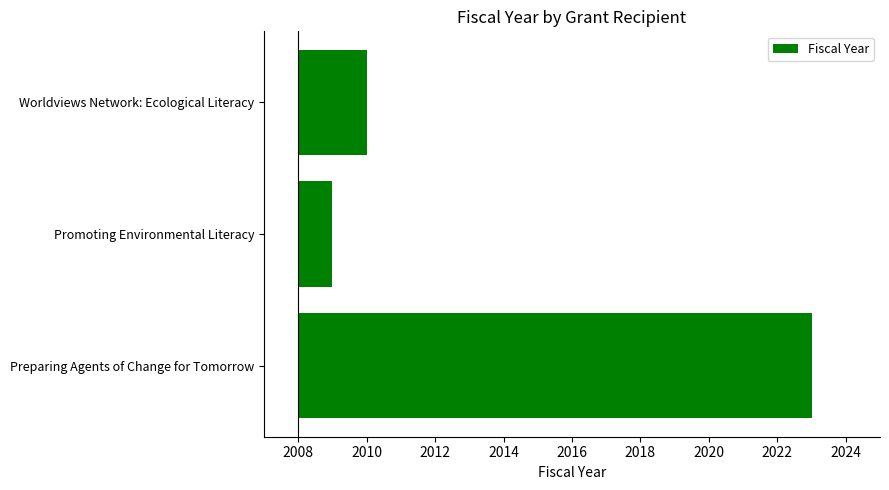

Does the chart contain stacked bars?

No